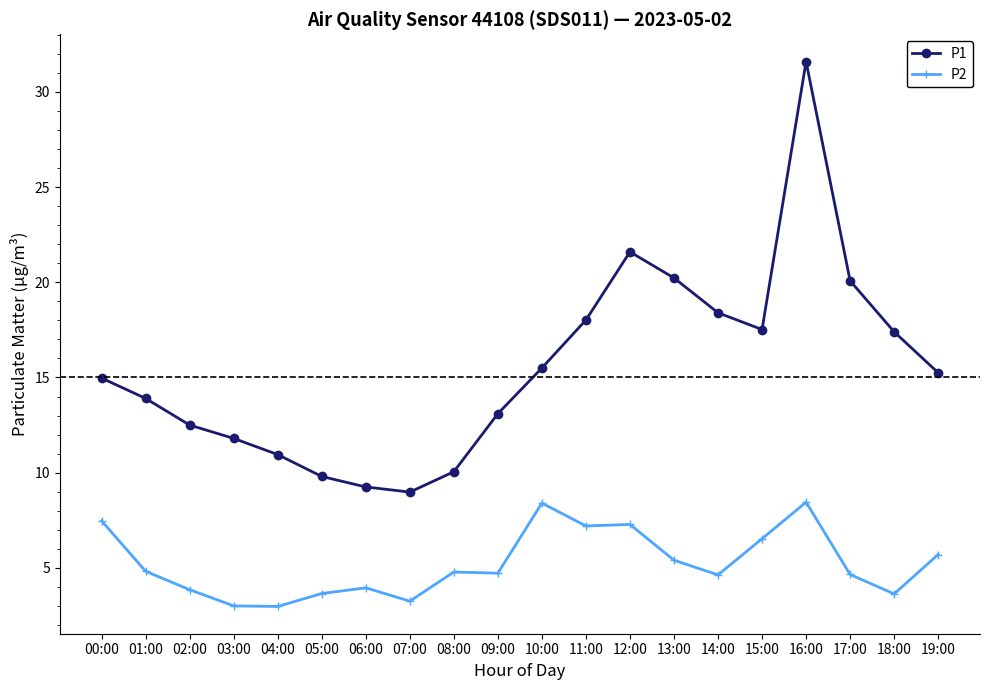

What is the difference between the maximum and minimum values in the P2 series?

5.5